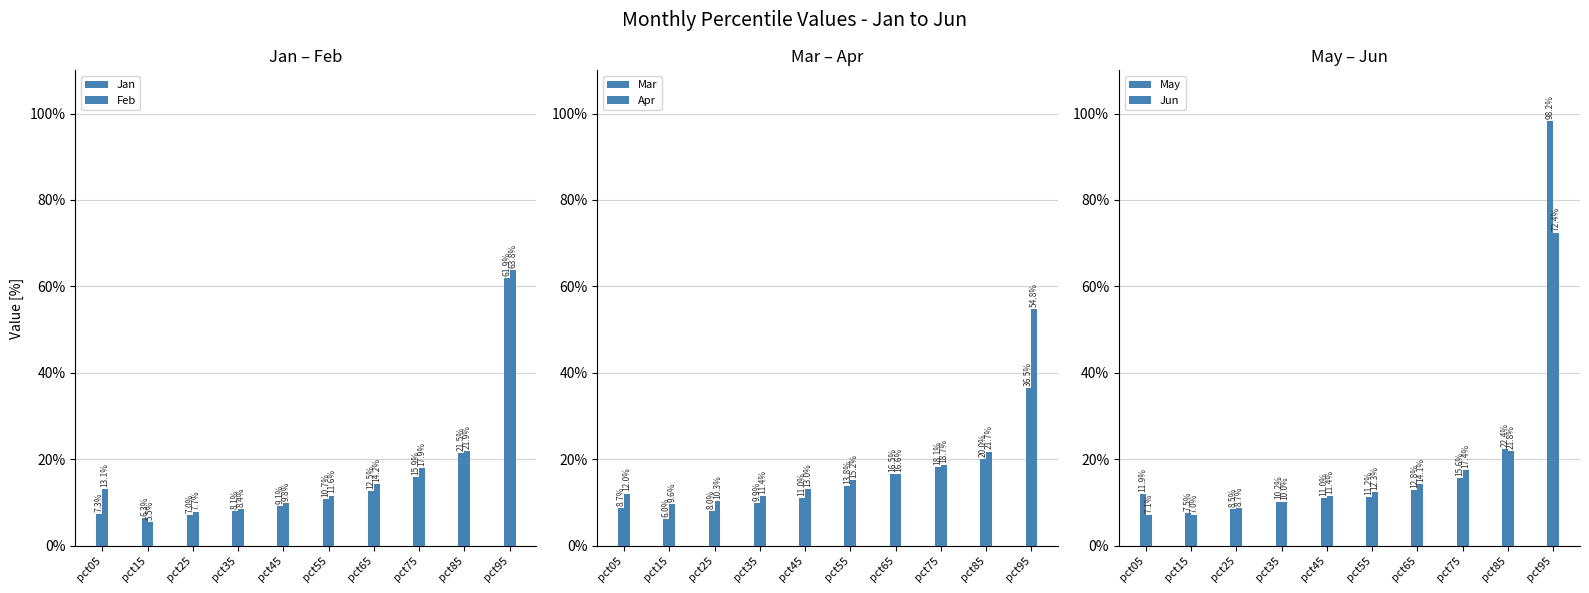

What is the average value of the Jun series?

0.2